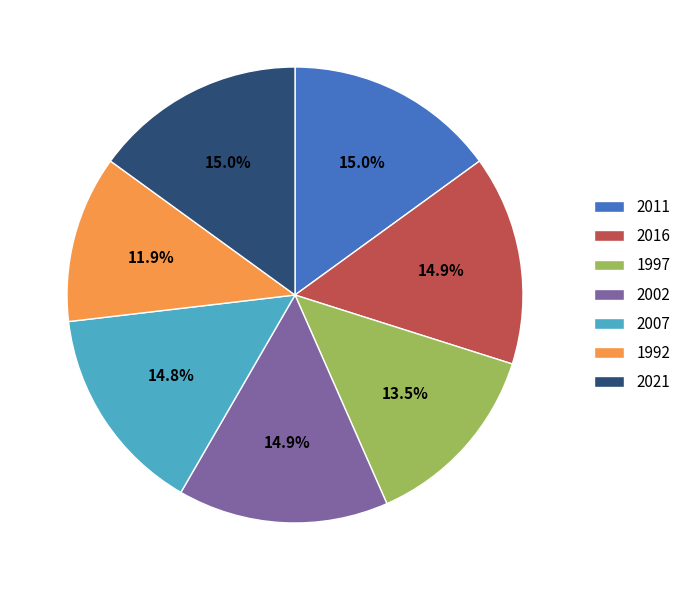

To the nearest percent, what is the combined percentage of 1997 and 2016?

28%